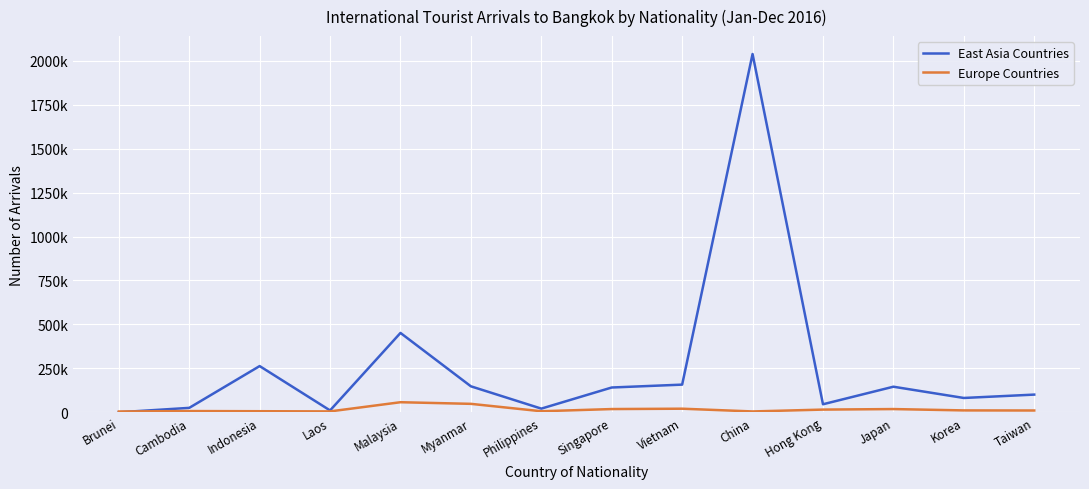

What position from the left is Korea?

13